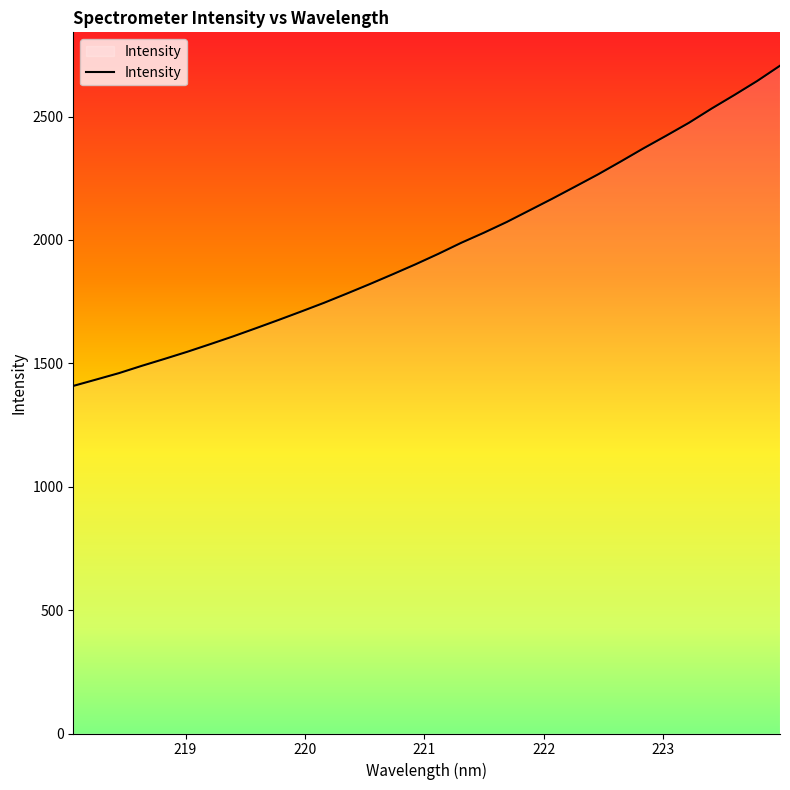

What is the maximum value shown in the chart?

2706.2